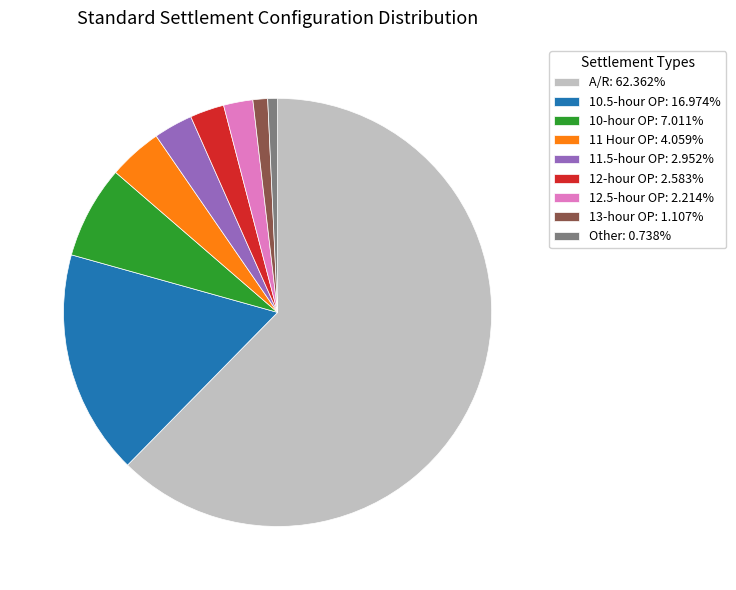

Do 11 Hour OP: 4.059% and 10.5-hour OP: 16.974% together represent more than half of the pie?

No